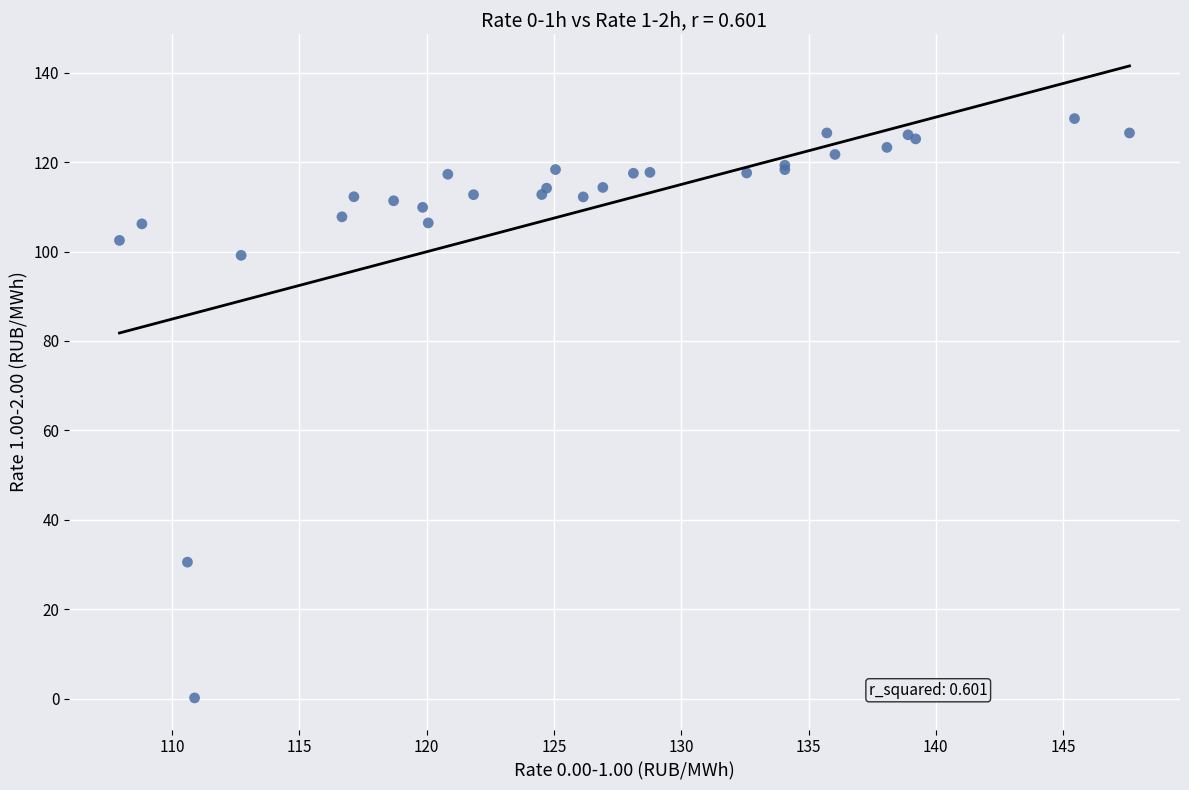

What Y value in the scatter plot is closest to 64?

30.6